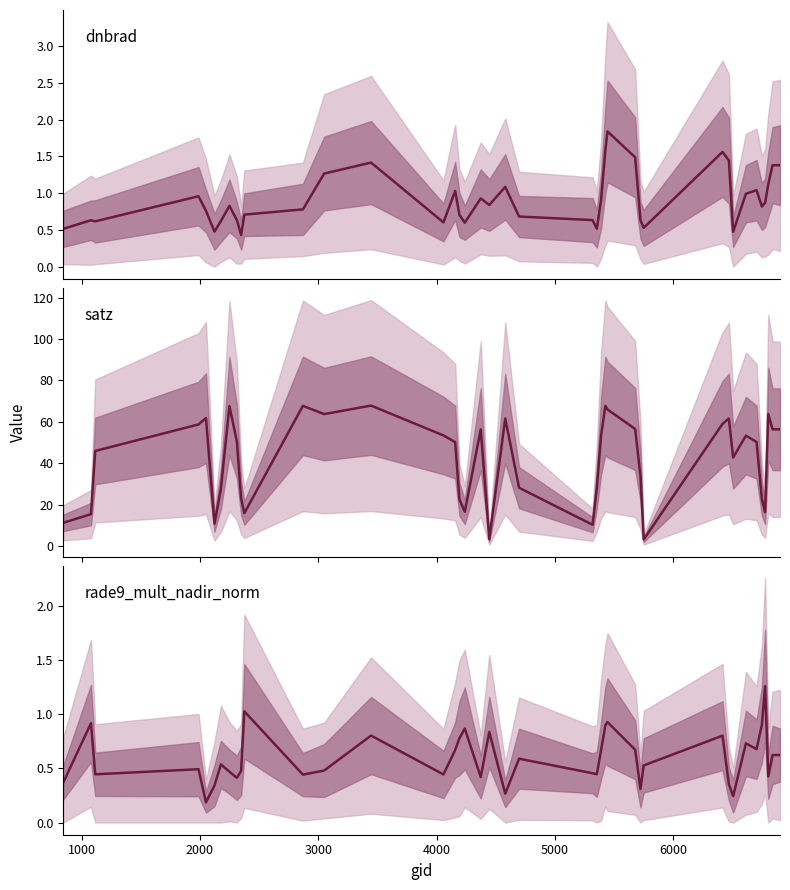

Read the rade9_mult_nadir_norm value at 6000.

0.5